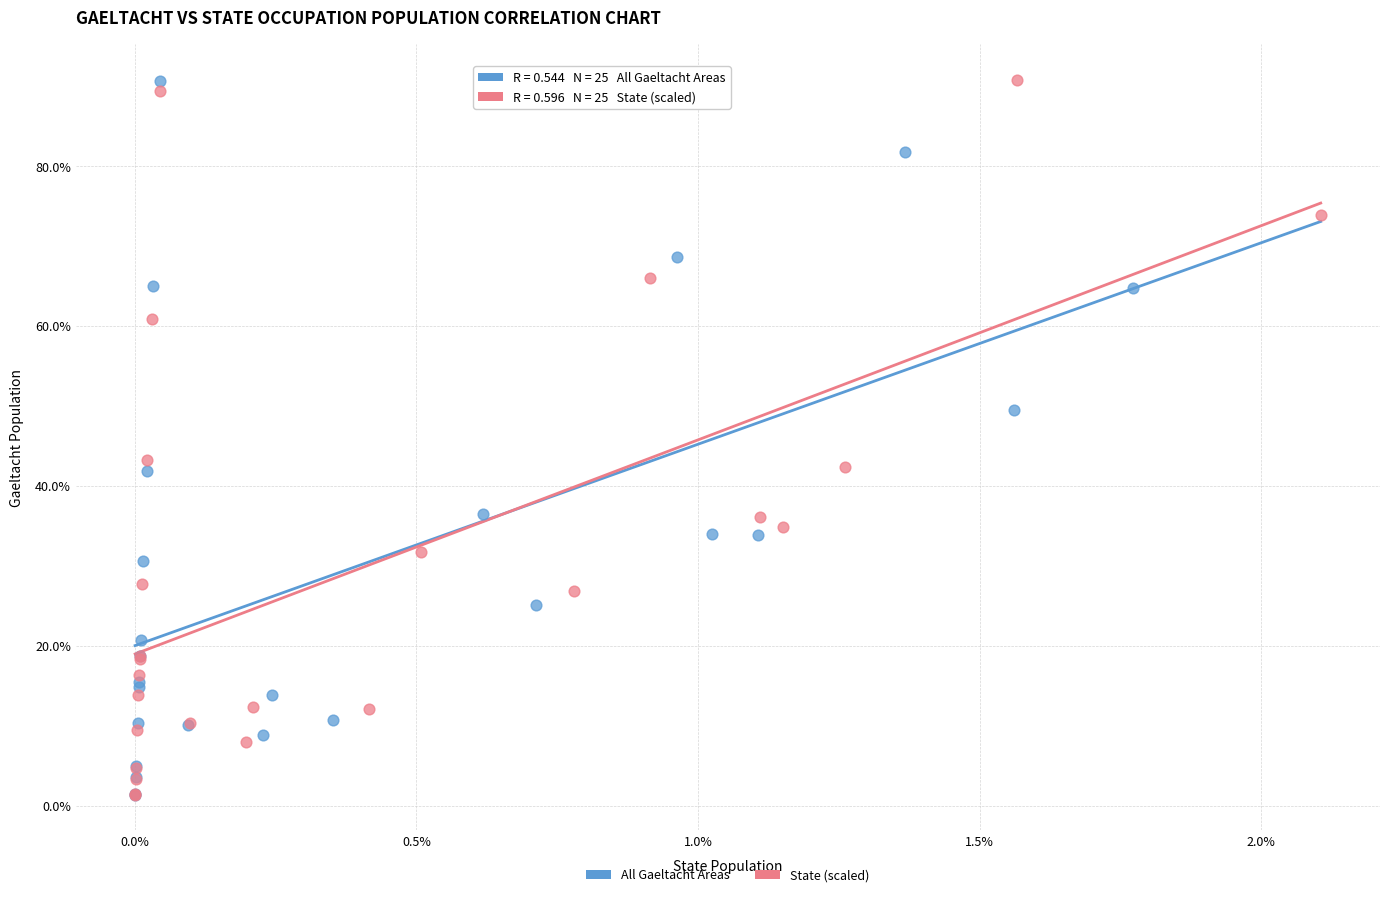

What are all the series names shown in the legend?

All Gaeltacht Areas, State (scaled)